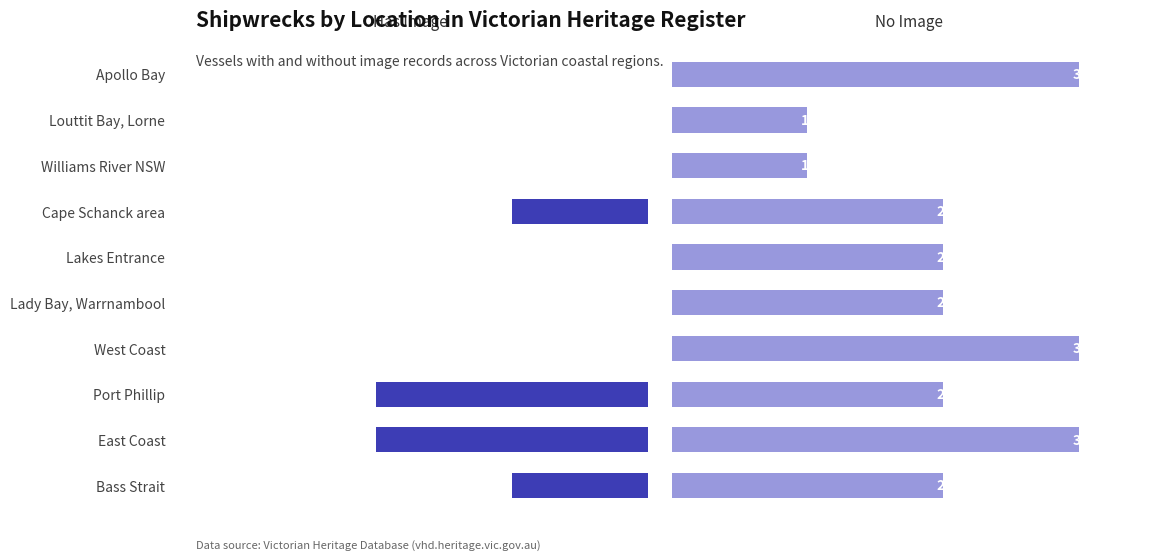

Rank the series at West Coast from lowest to highest value.

Has Image, No Image